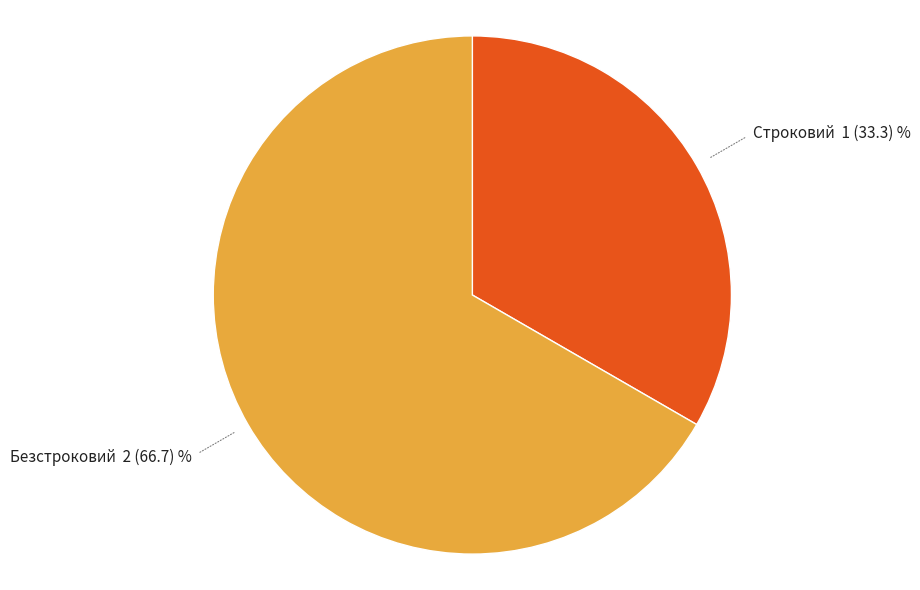

Which slice is the largest?

Безстроковий